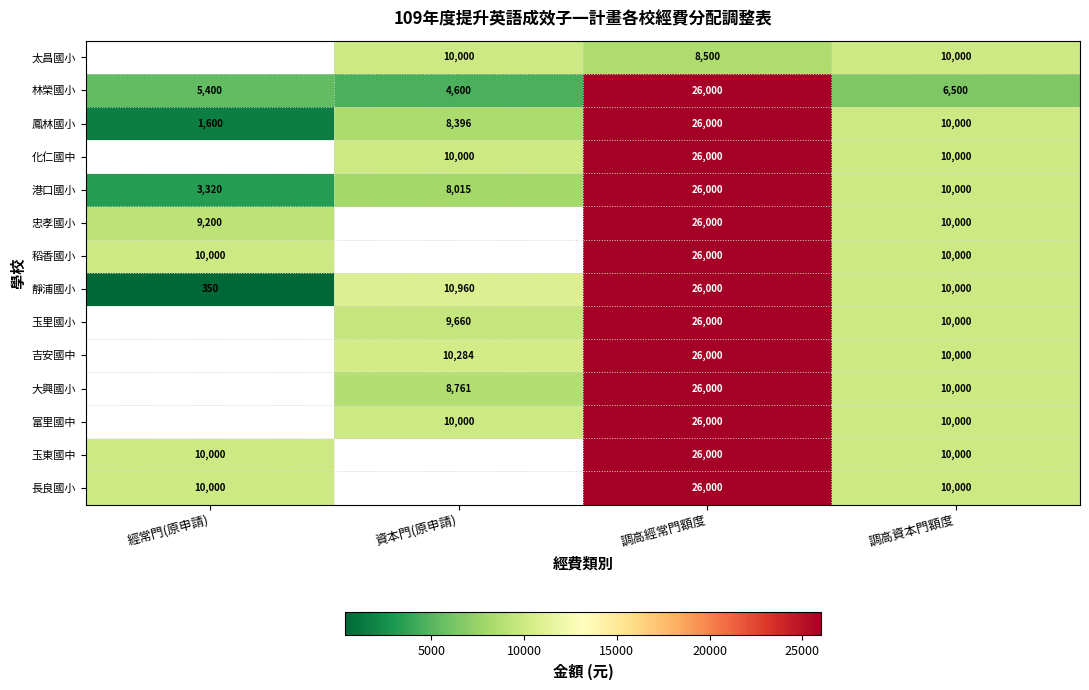

Which label corresponds to the largest value in the chart?

調高經常門額度